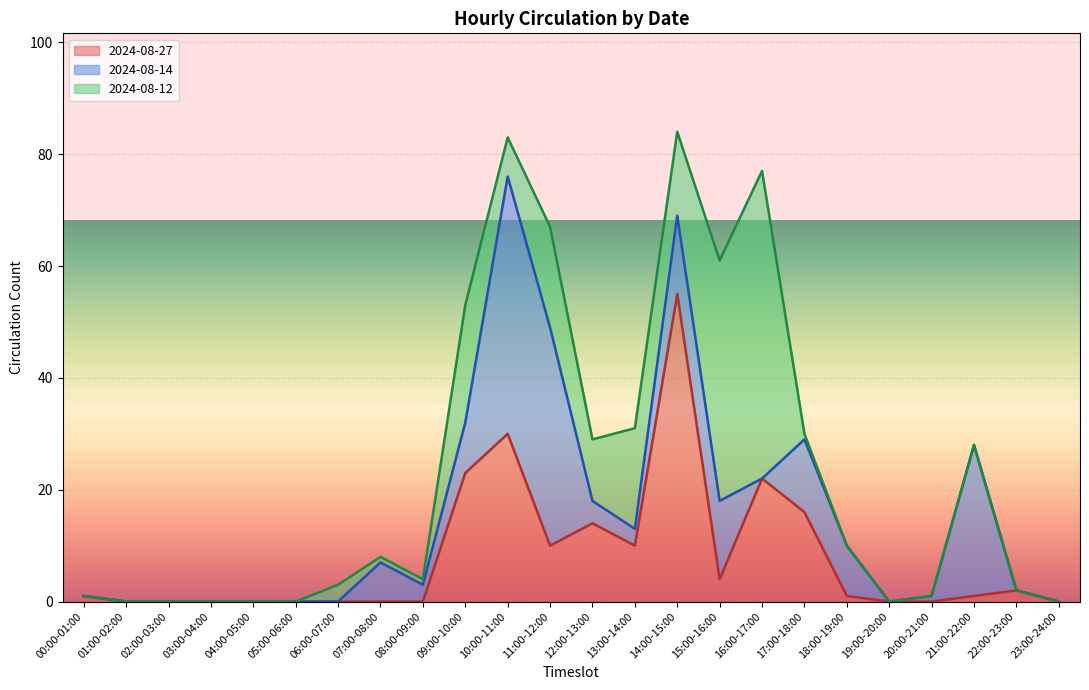

How many lines are shown in the chart?

3